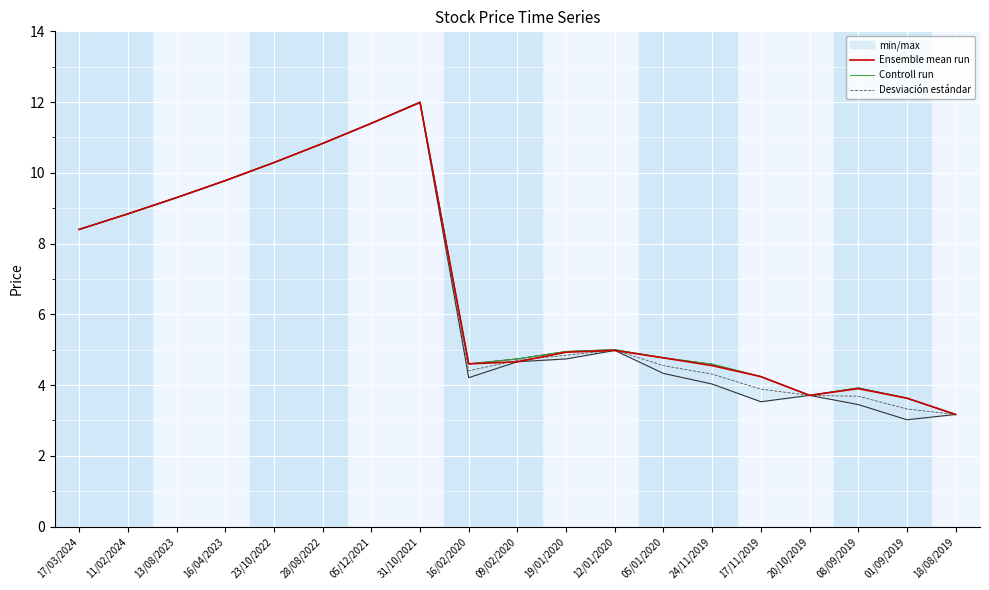

Which has a higher value, 31/10/2021 or 13/08/2023?

31/10/2021